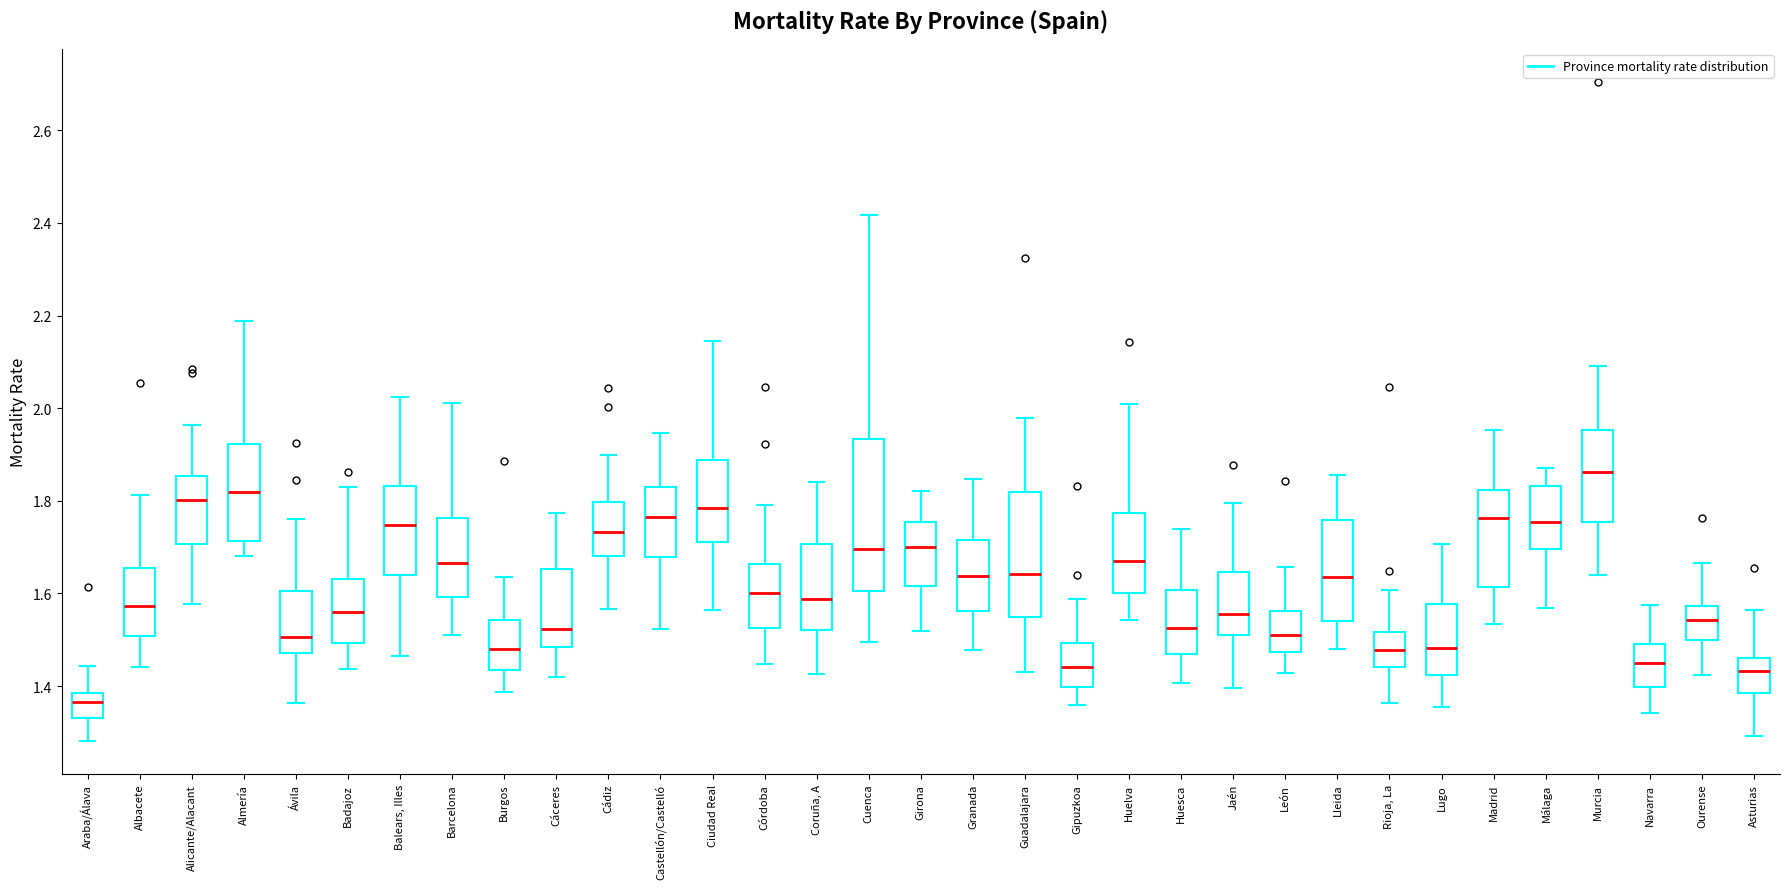

Where does the upper whisker of the box for Murcia end on the y-axis? The values are not printed on the chart, so give them approximately, as read against the axis.

2.10